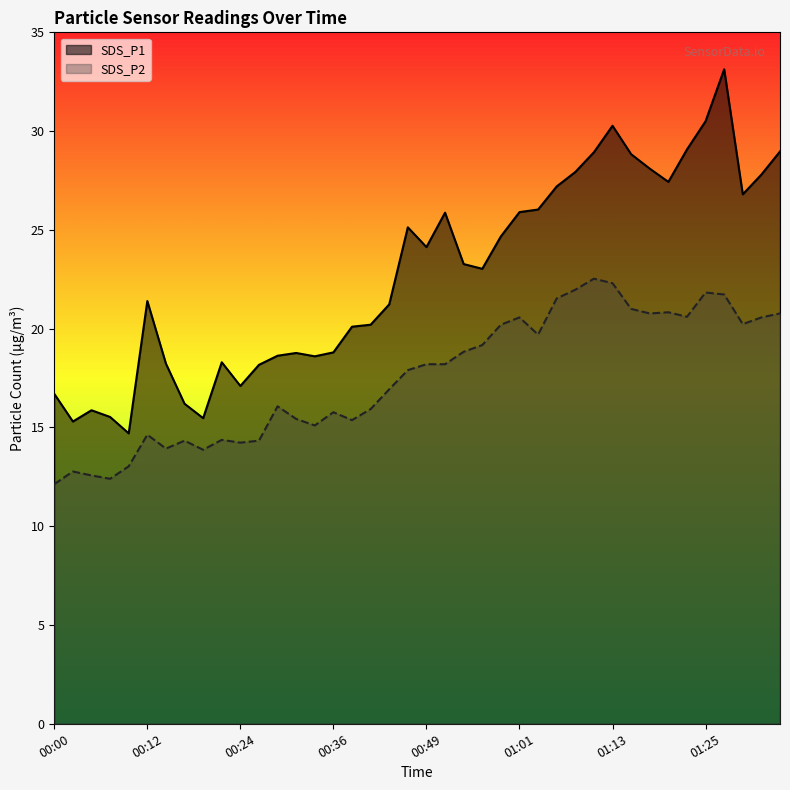

What is the total value across all series at 01:15?

49.8